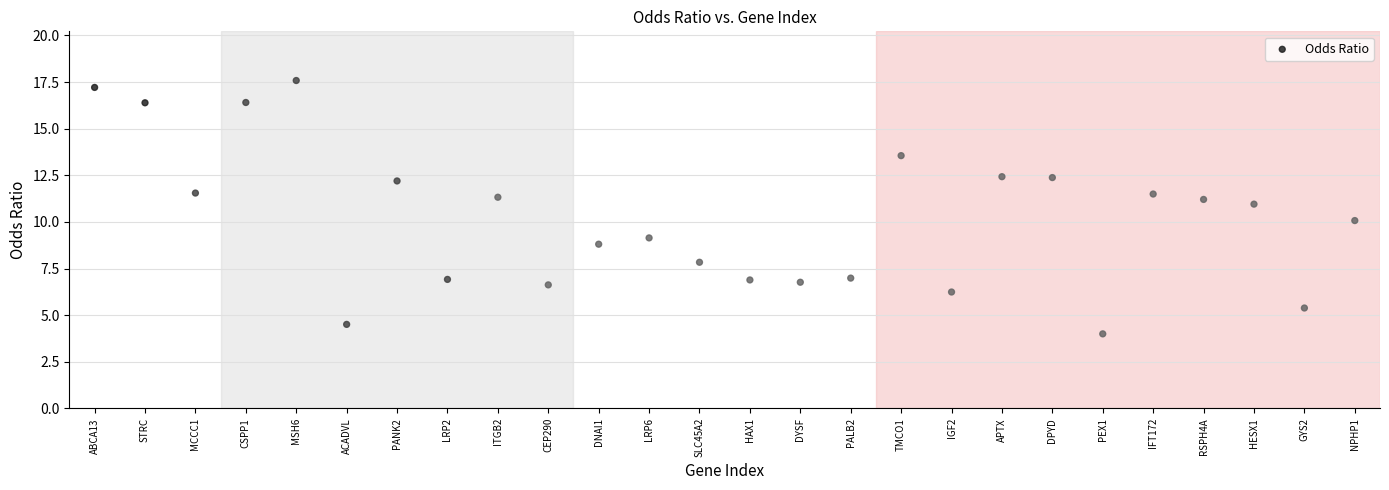

What is the range of X values (max minus min)?

25.0